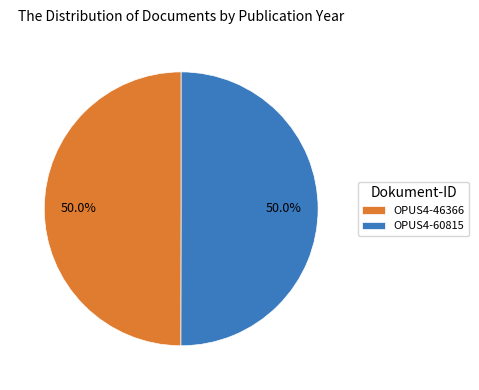

Approximately how many times larger is the value at OPUS4-60815 compared to OPUS4-46366?

1.0